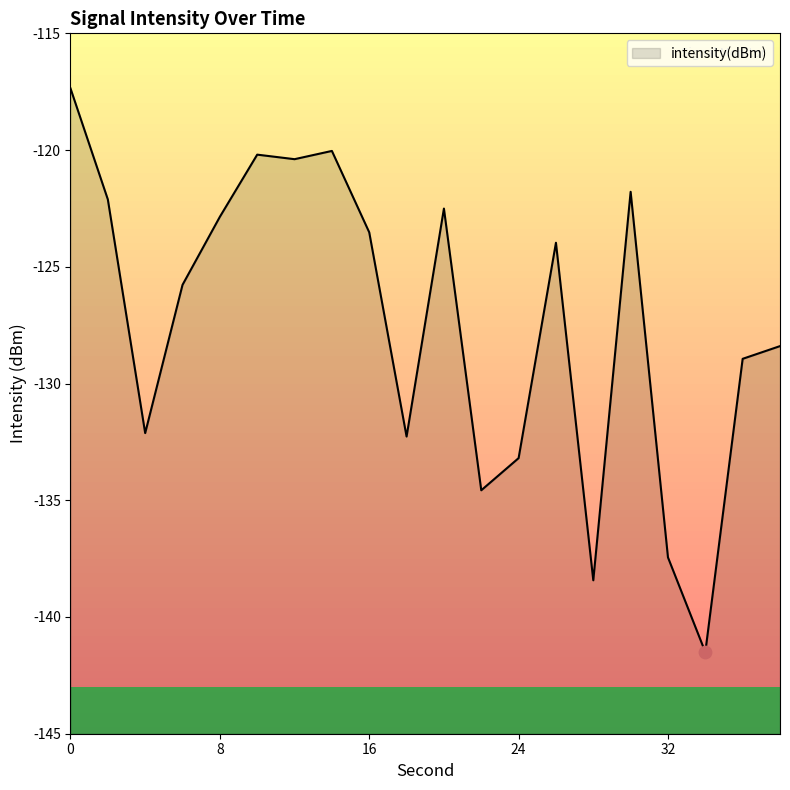

Between 20 and 14, which is larger?

14